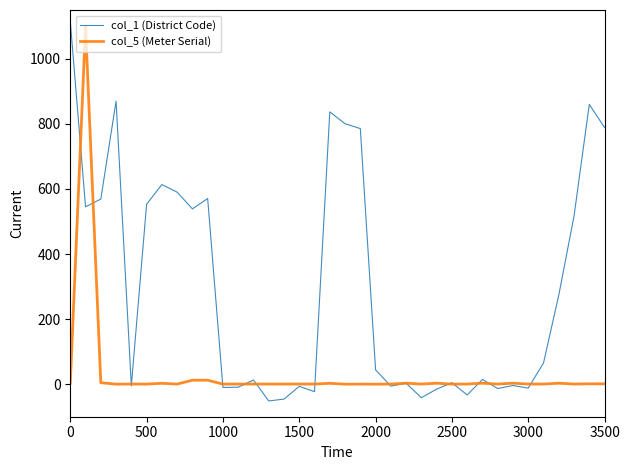

What is the maximum value shown in the chart?

1114.9